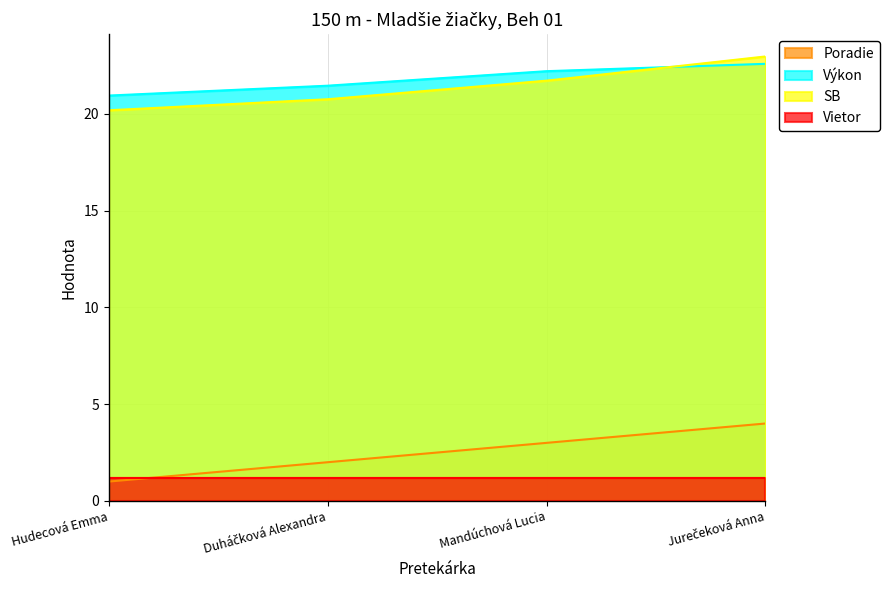

What is the value of the Výkon point at the 4th from the left?

22.6